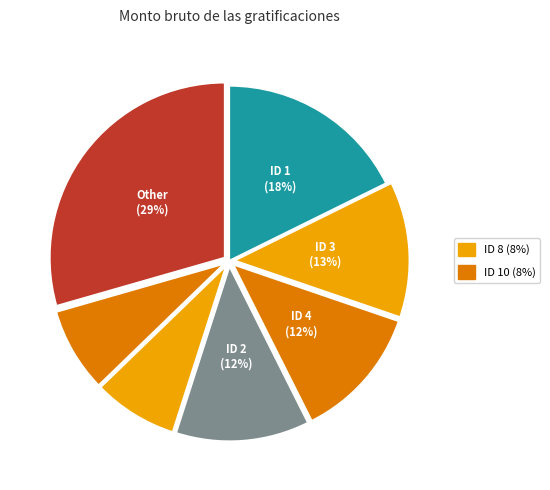

How many slices are in this pie chart?

7